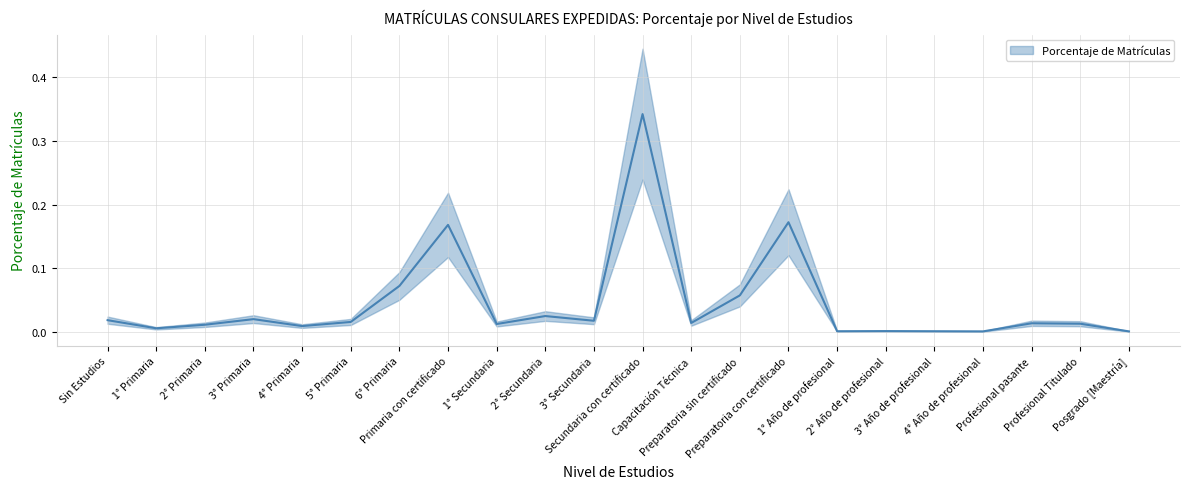

What is the label of the 3rd point from the right?

Profesional pasante